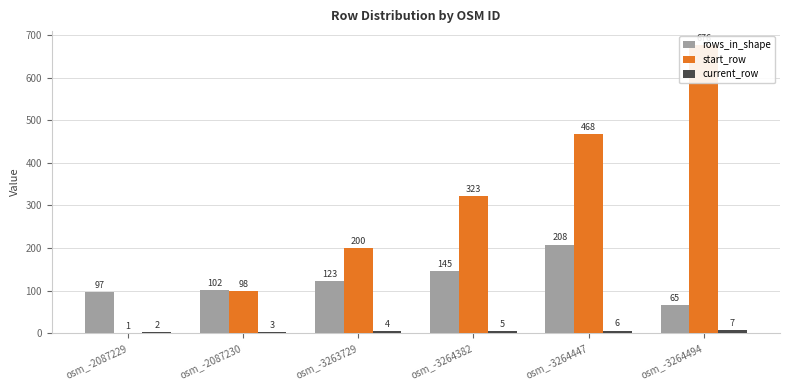

The rows_in_shape series shows 145 at osm_-3264382. True or false?

True